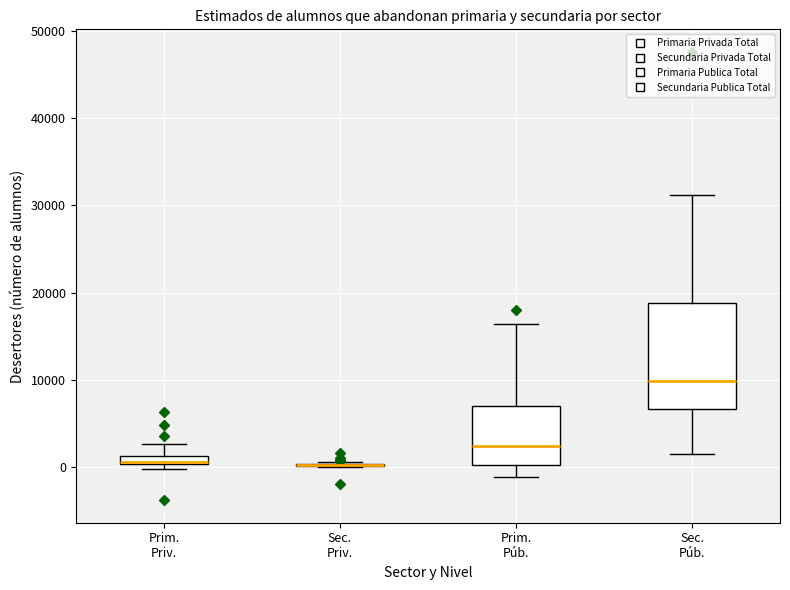

Where is the lower edge of the box for Prim. Púb. on the y-axis? The values are not printed on the chart, so give them approximately, as read against the axis.

0